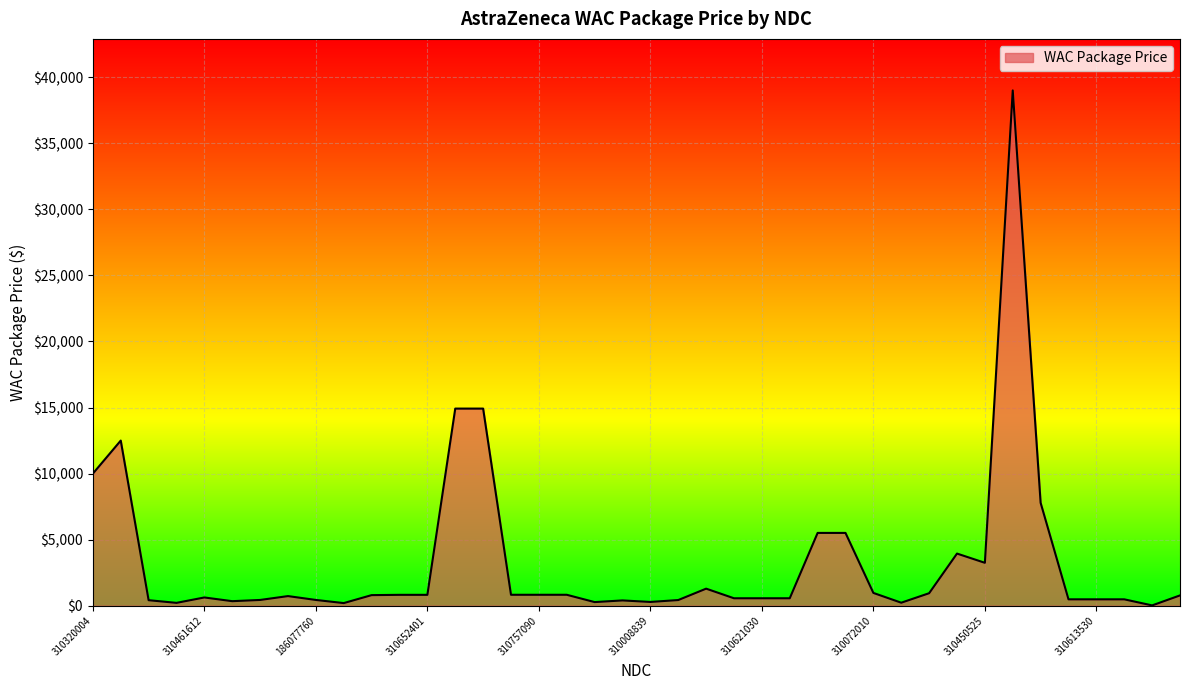

What is the difference between the maximum and minimum values?

38974.5